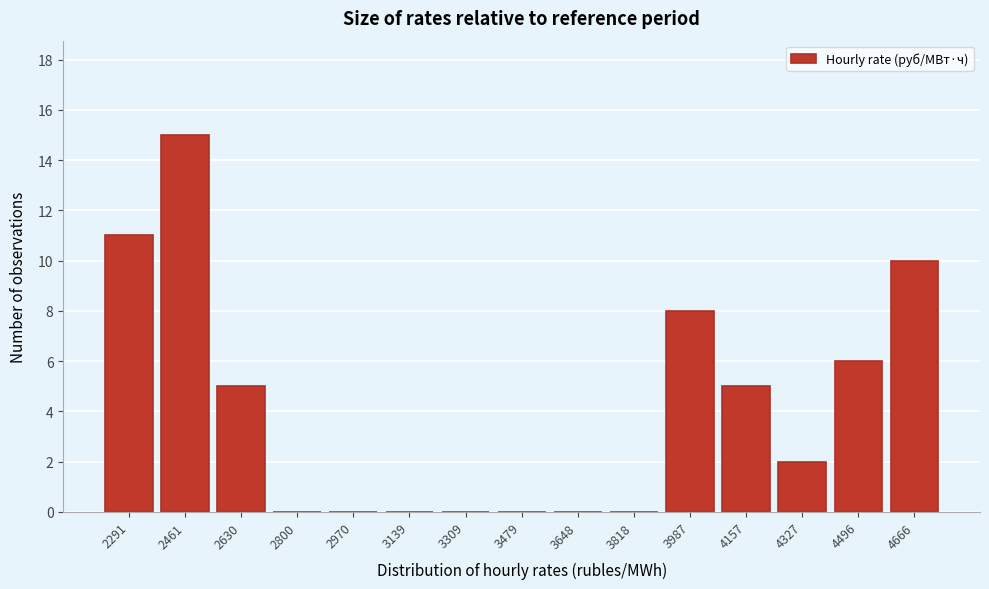

Reading right to left, what are all the values shown in this chart?

4666=10	4496=6	4327=2	4157=5	3987=8	3818=0	3648=0	3479=0	3309=0	3139=0	2970=0	2800=0	2630=5	2461=15	2291=11